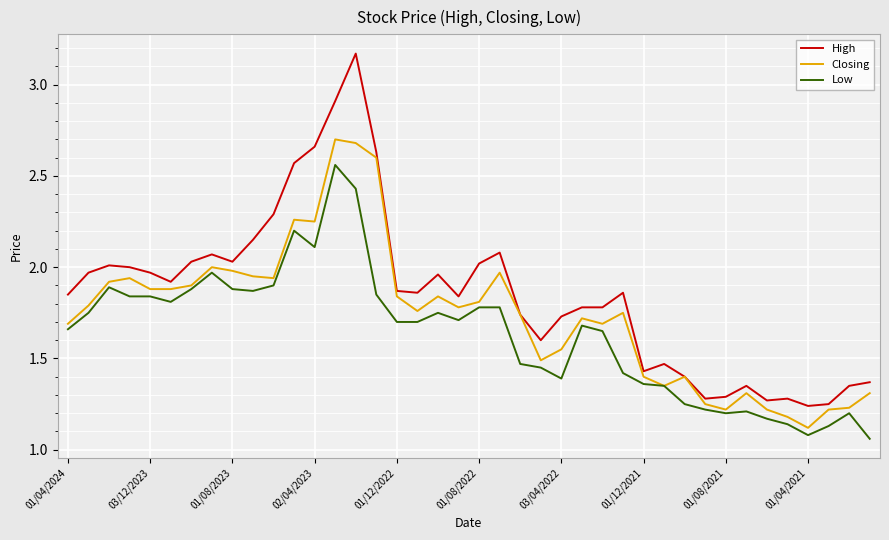

List the series in order of their peak value, highest first.

High, Closing, Low